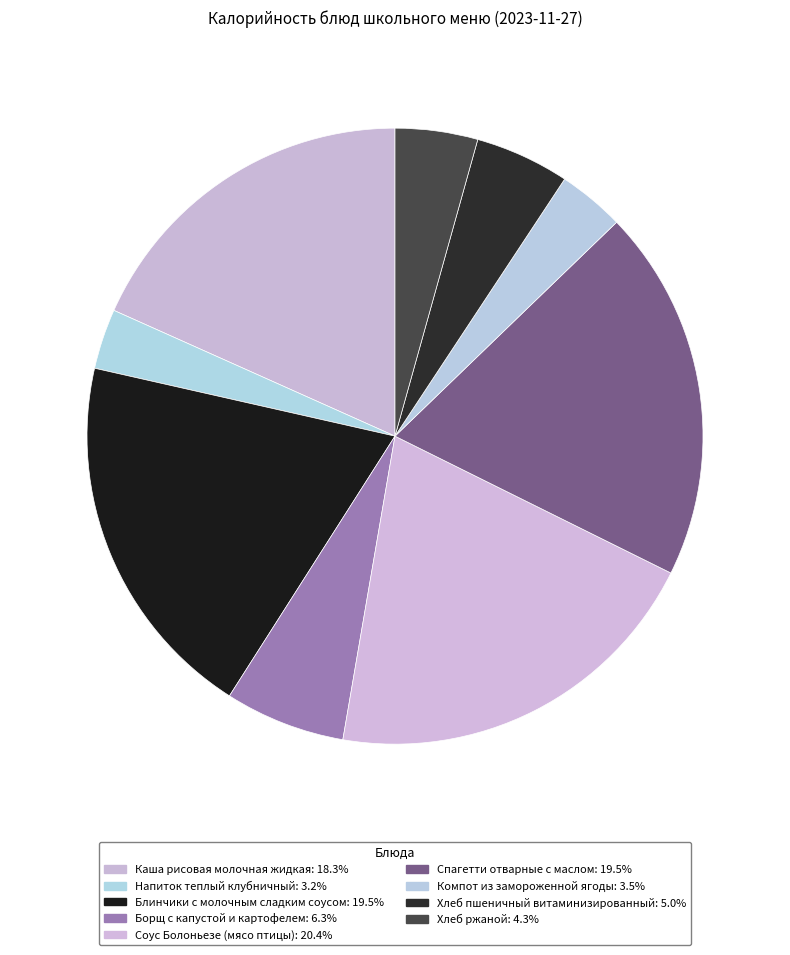

Does Хлеб ржаной account for over 50% of the chart?

No